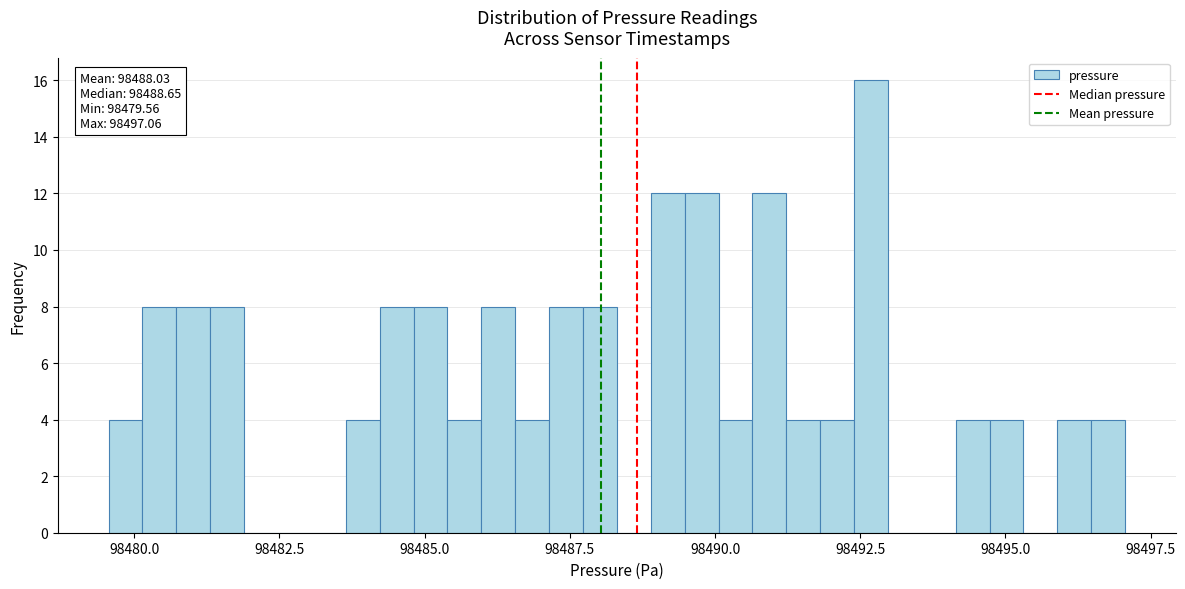

Around what value on the x-axis is the tallest bar? Give the approximate position of its centre, as read against the axis.

98492.5